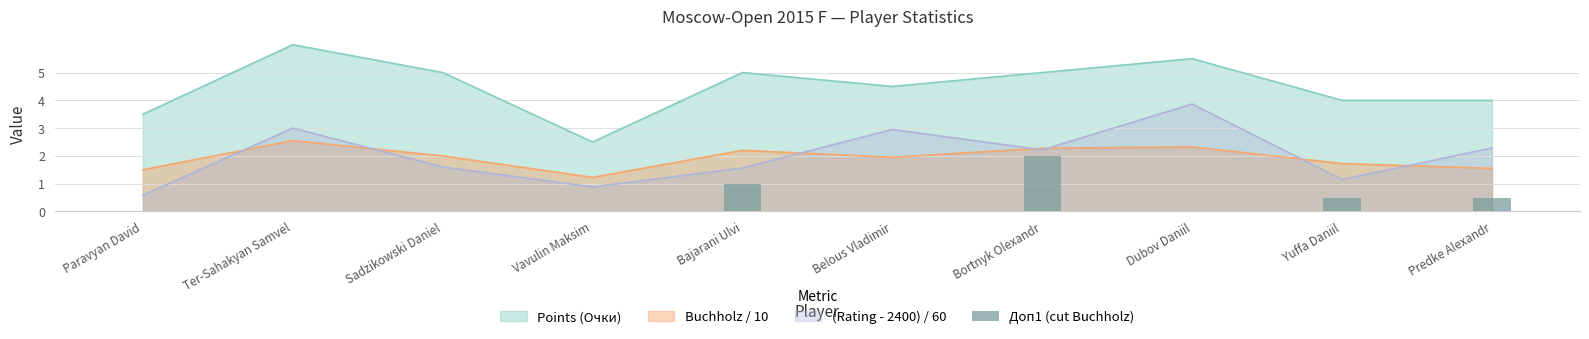

True or false: (Rating - 2400) / 60 has a value of 1.5 at Ter-Sahakyan Samvel.

False